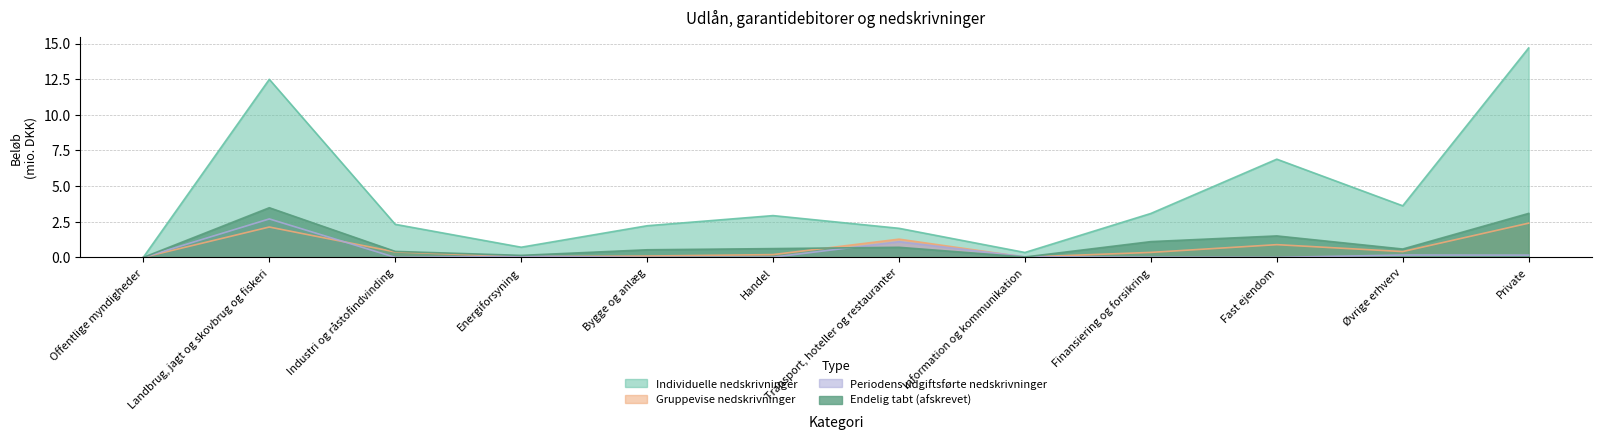

How many distinct data groups are displayed?

4